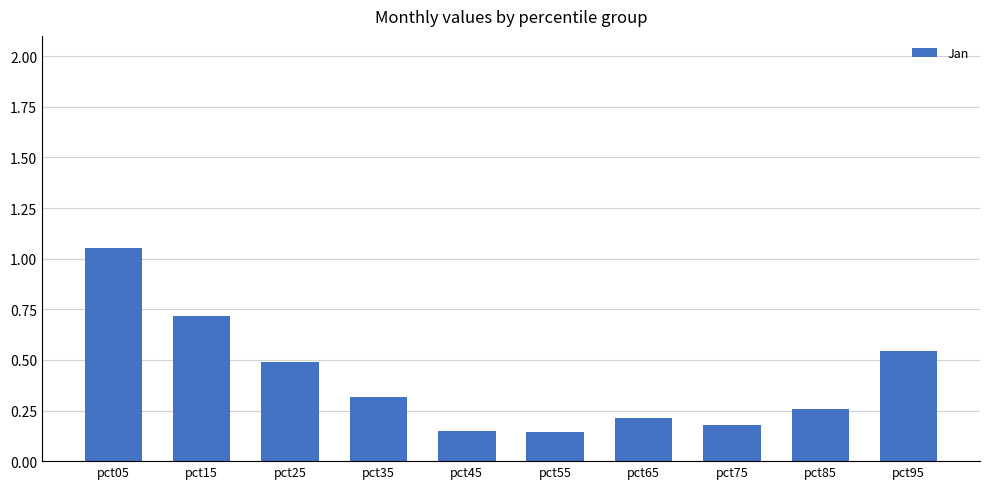

Which category has the highest value across all series?

pct05